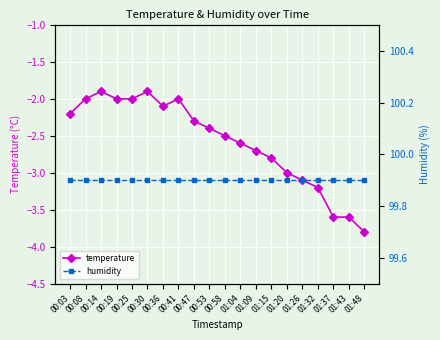

How many values in the temperature series are below -2?

14